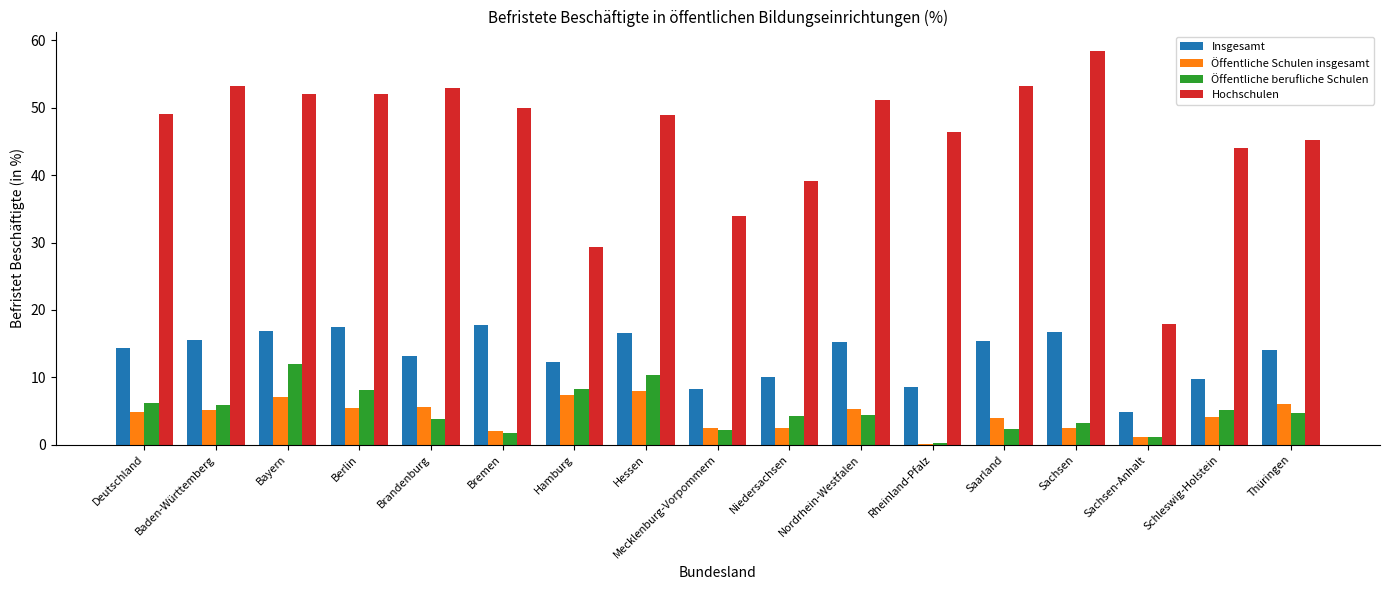

Are the bars horizontal?

No